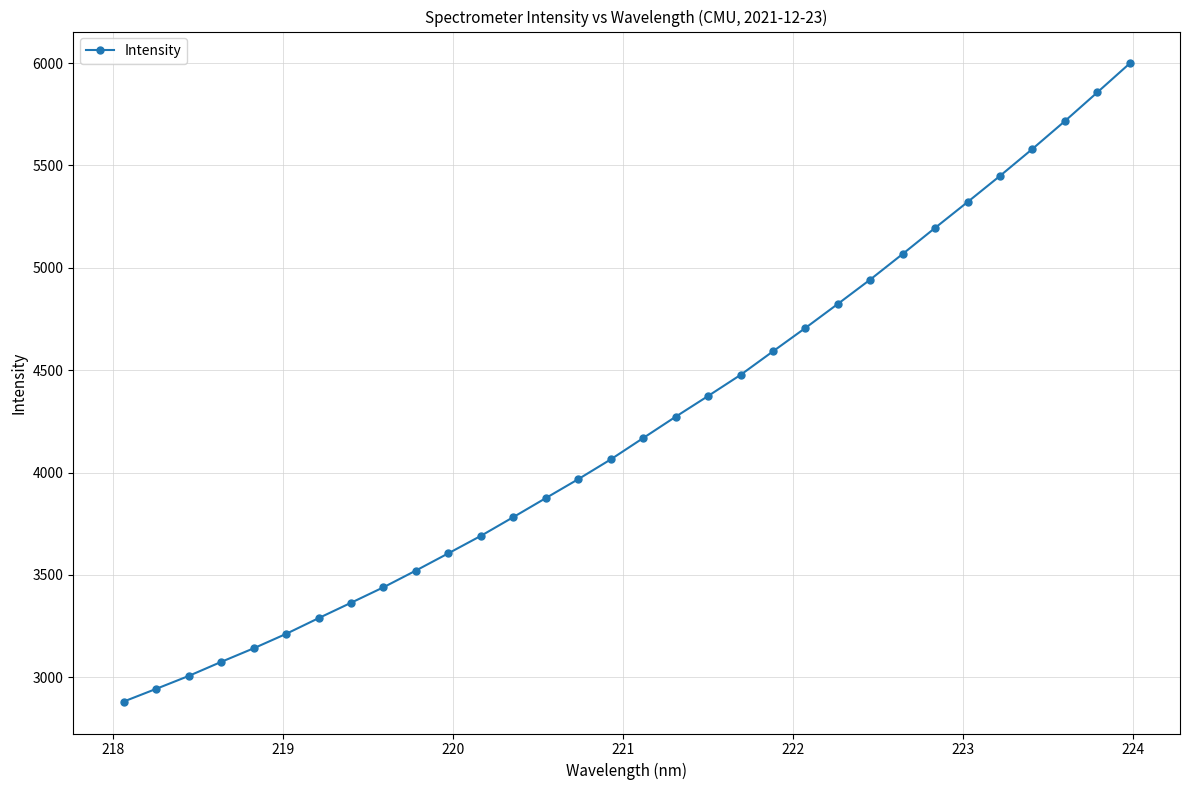

What is the greatest value displayed?

5998.2